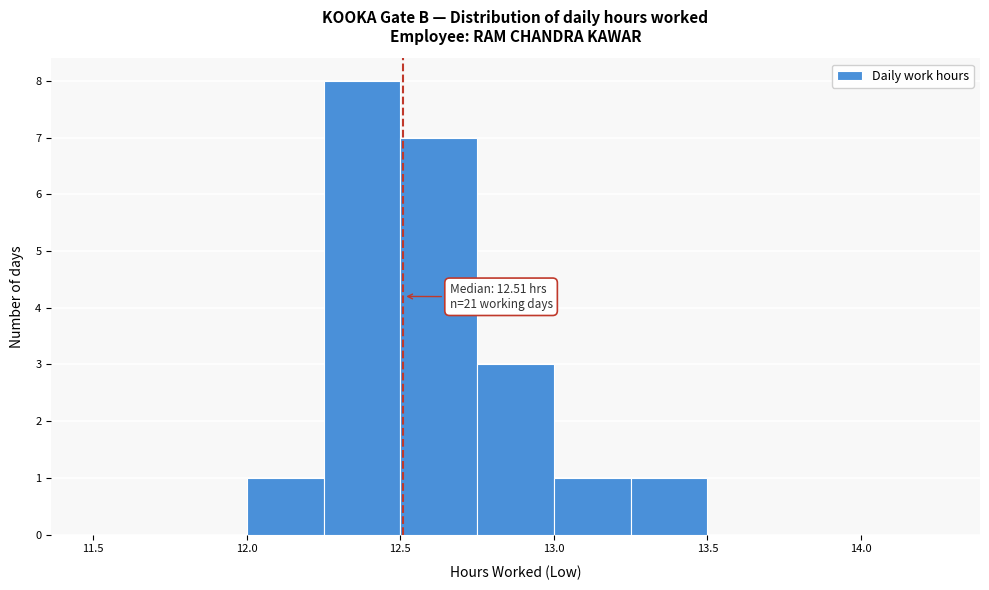

Over which range of the x-axis is the bar tallest?

12.25 to 12.50